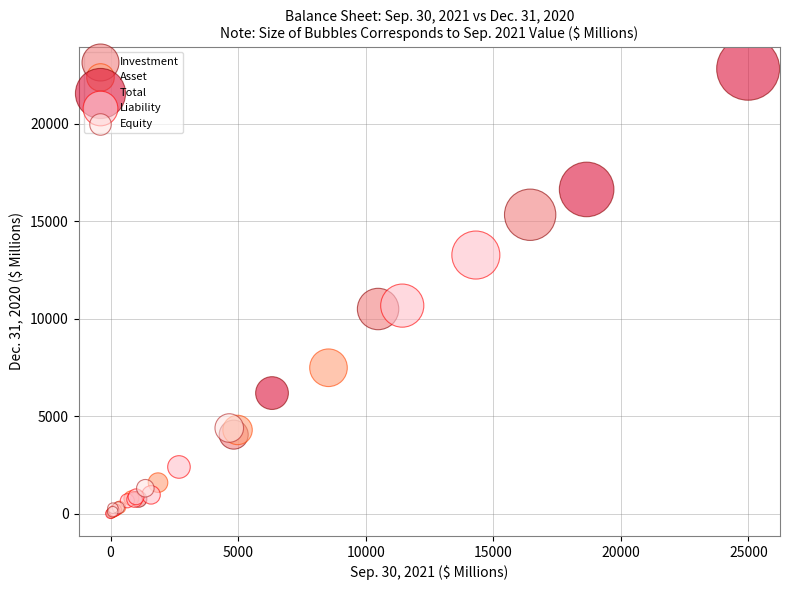

What are all the series names shown in the legend?

Investment, Asset, Total, Liability, Equity